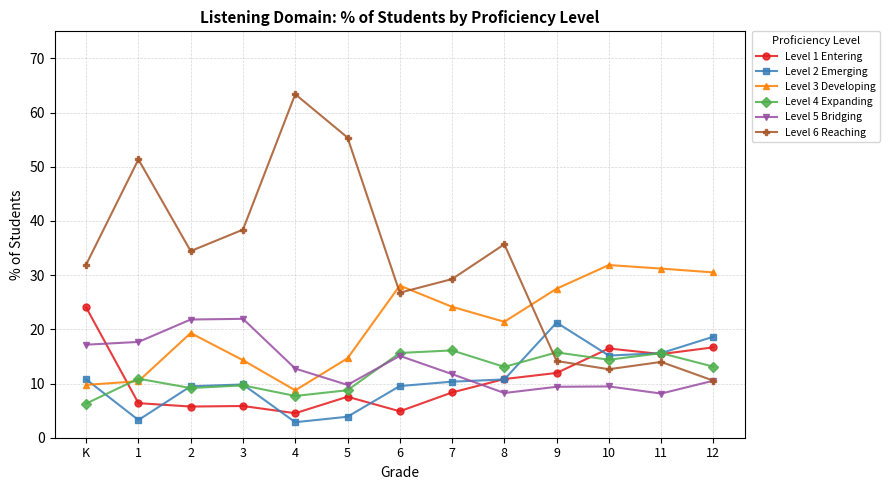

What is the greatest value displayed?

63.4